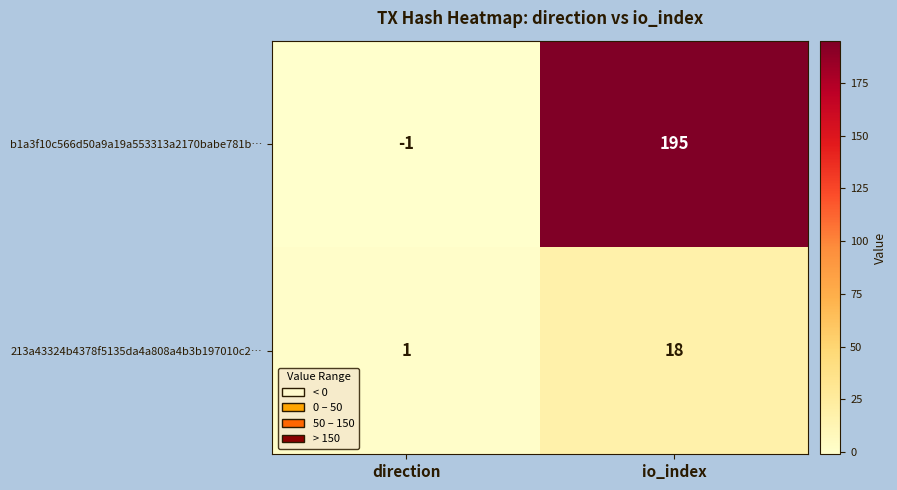

How many data points in 213a43324b4378f5135da4a808a4b3b197010c2… are less than 18?

1